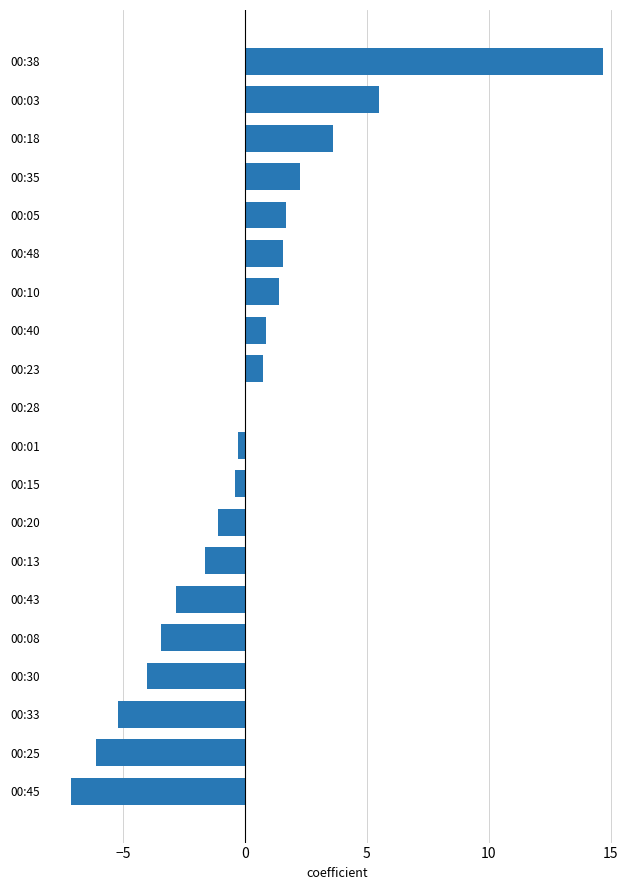

The chart shows a value of -1.7 at 00:25. True or false?

False